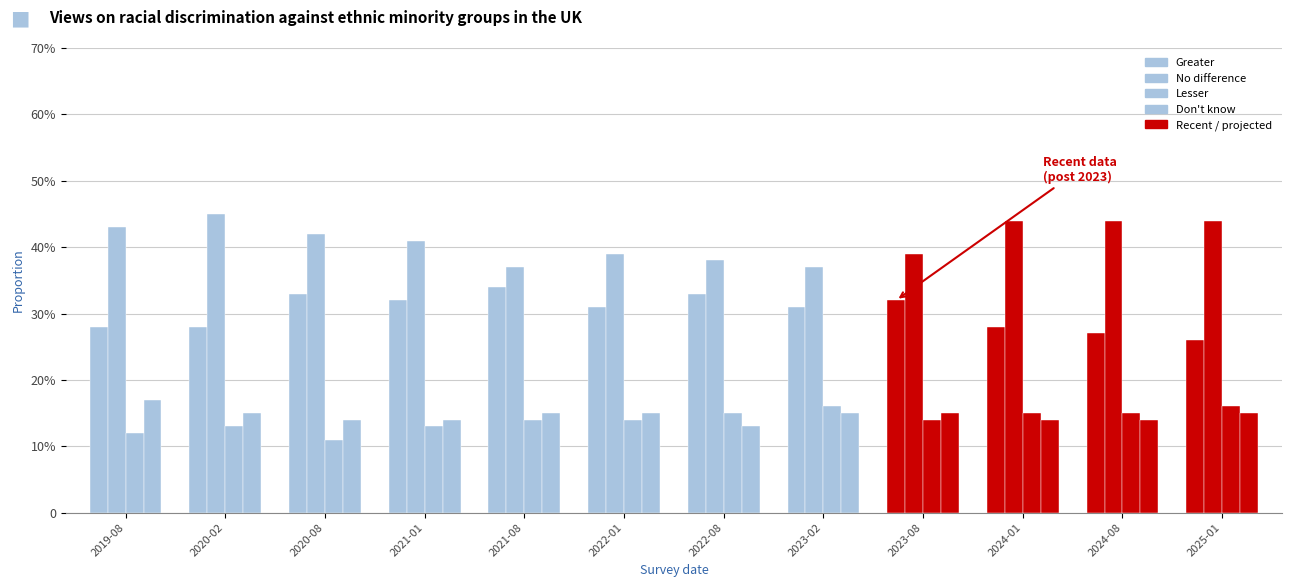

How many groups of bars are there?

12